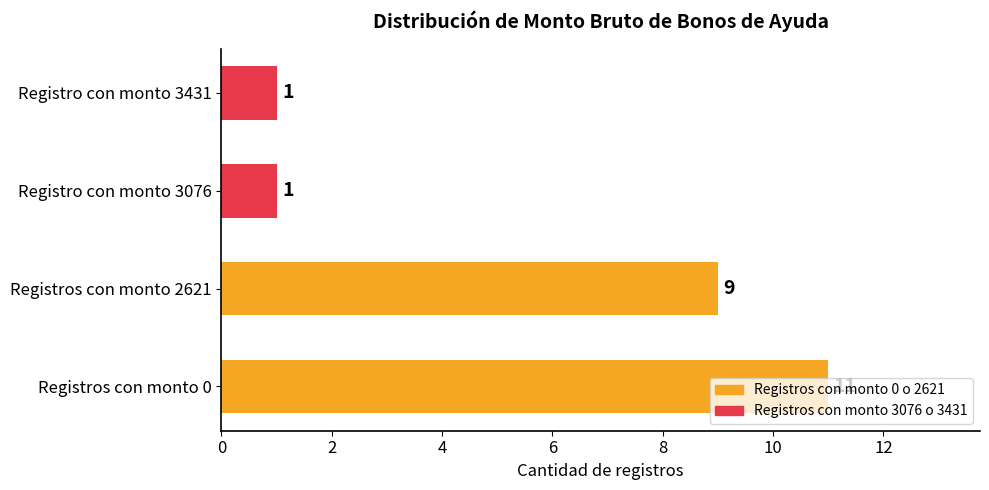

Count the values in the range 1 to 11.

4